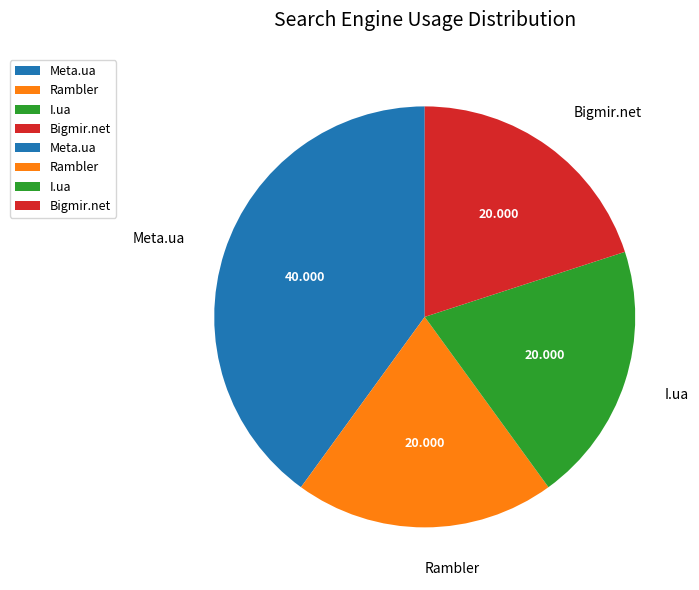

Which category has the biggest portion of the pie?

Meta.ua